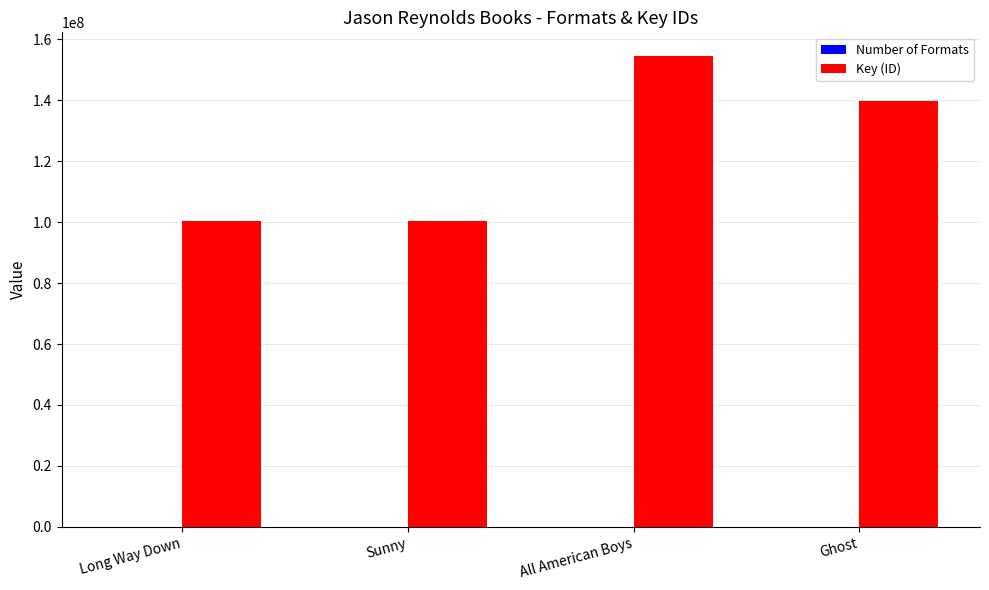

Which label corresponds to the largest value in the chart?

All American Boys